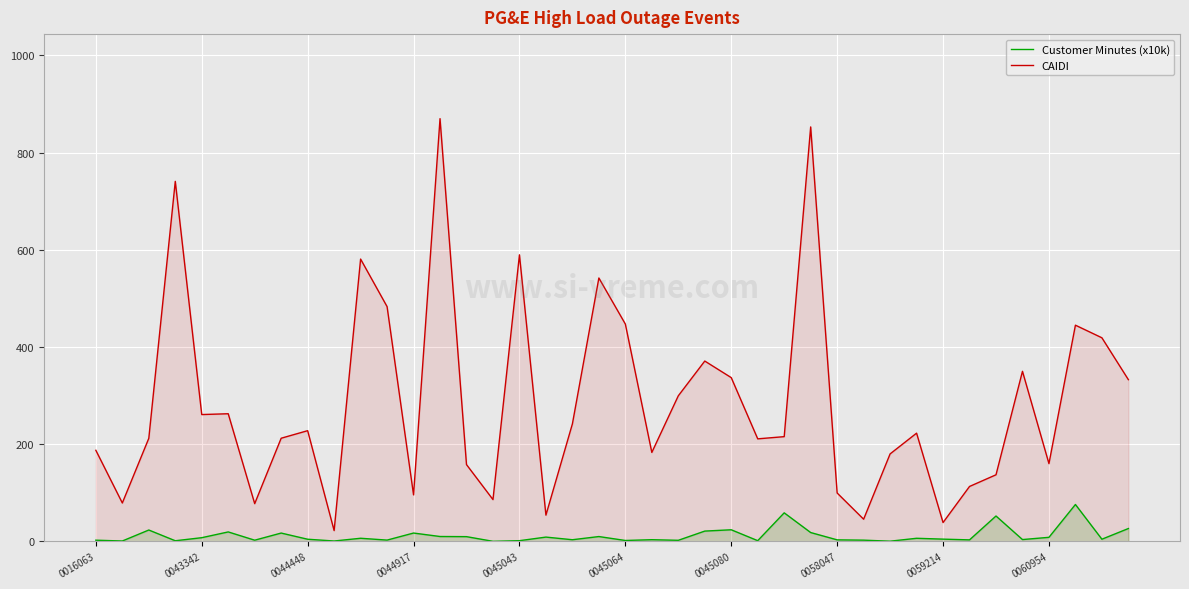

Which series has the largest range (max minus min)?

CAIDI